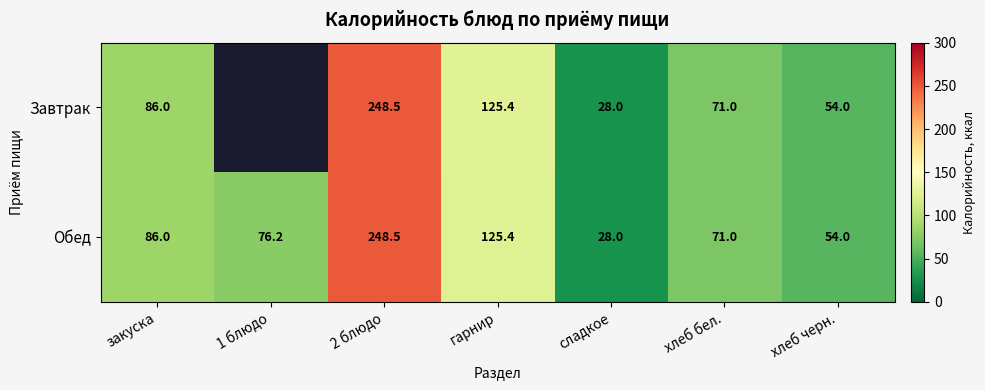

What is the difference between the Завтрак values at 2 блюдо and сладкое?

220.5